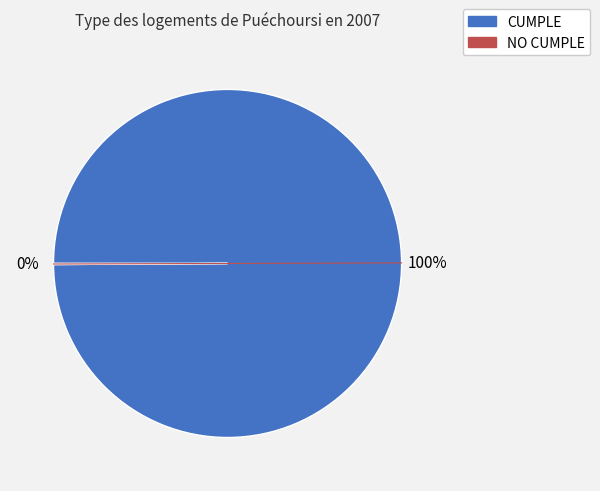

Does any single category account for the majority?

Yes